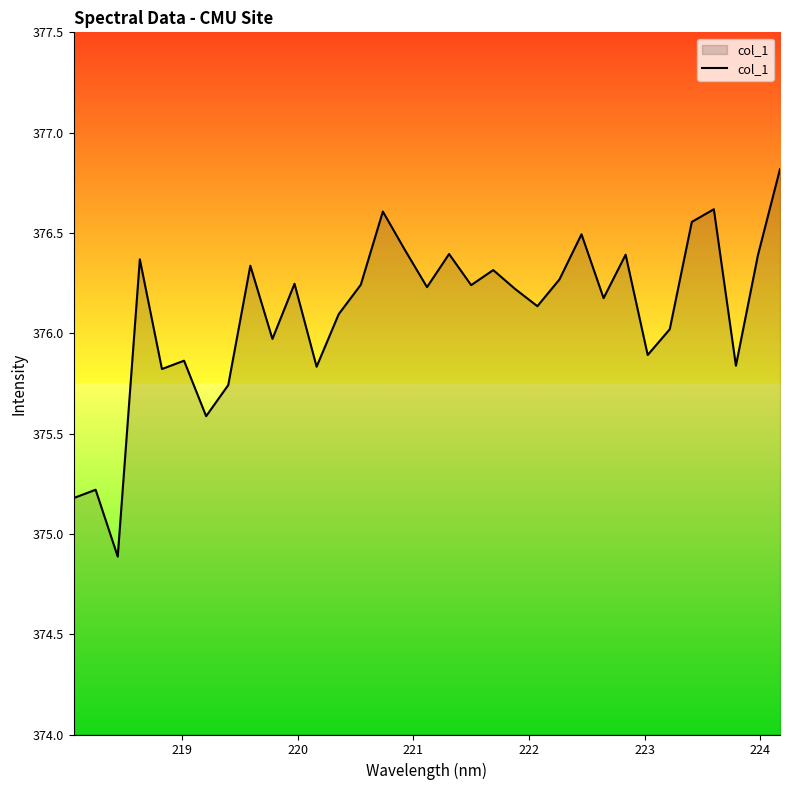

What is the difference between the maximum and minimum values?

1.9